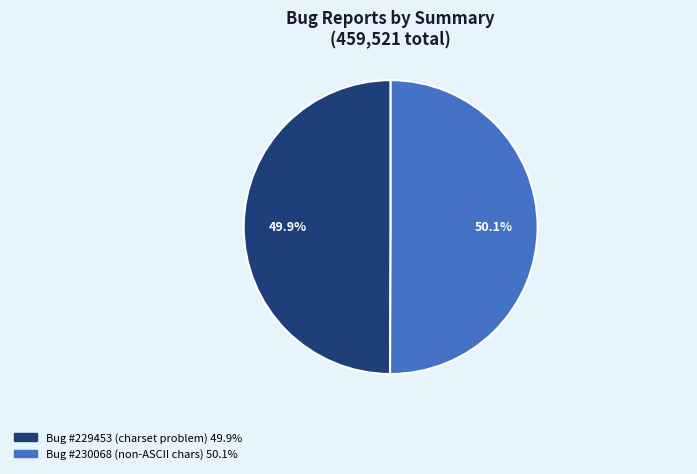

Is there a majority slice in this chart?

Yes